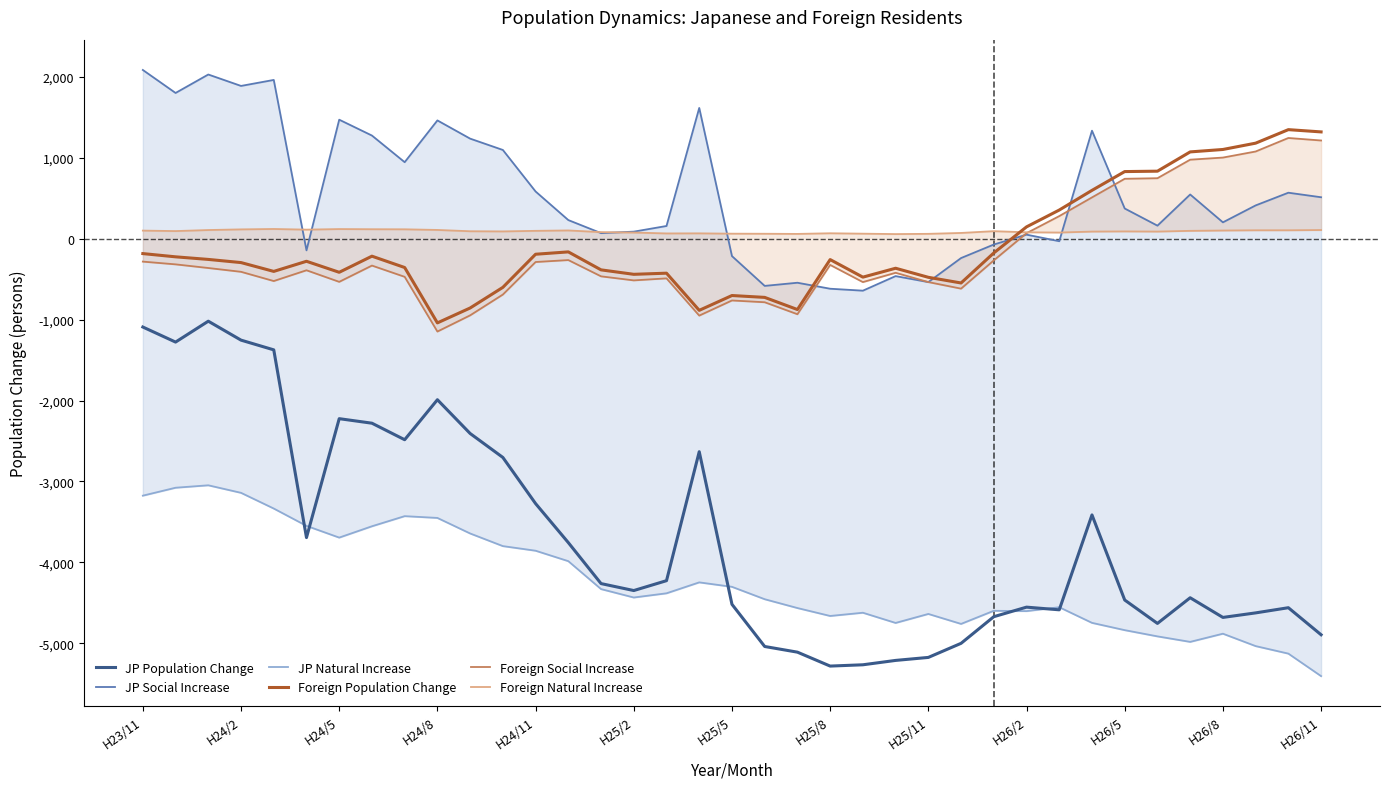

True or false: Foreign Population Change and Foreign Social Increase cross at least once.

False